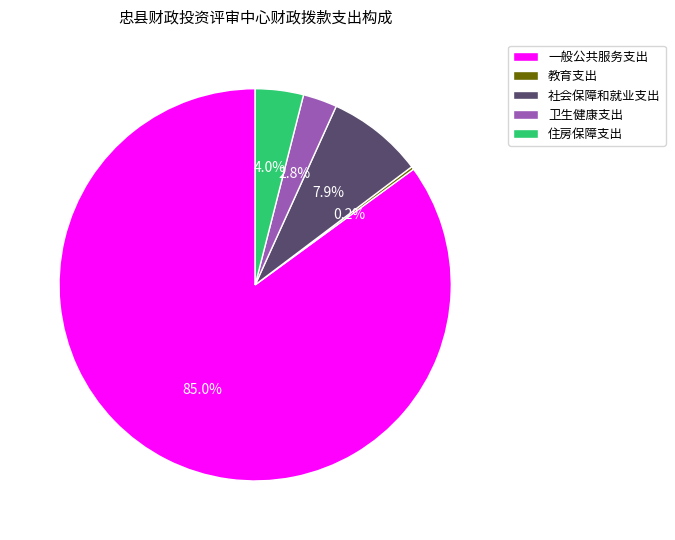

What is the largest slice in the pie chart?

一般公共服务支出